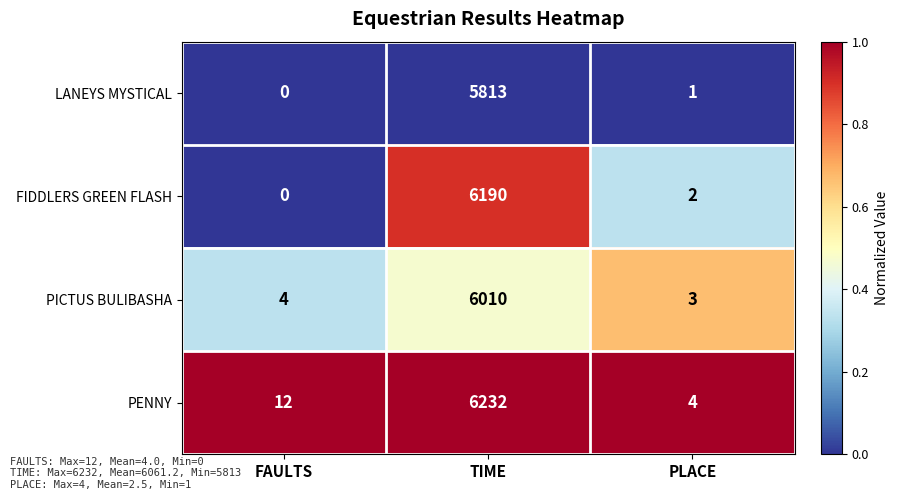

Is it true that PENNY equals 6232 at TIME?

True